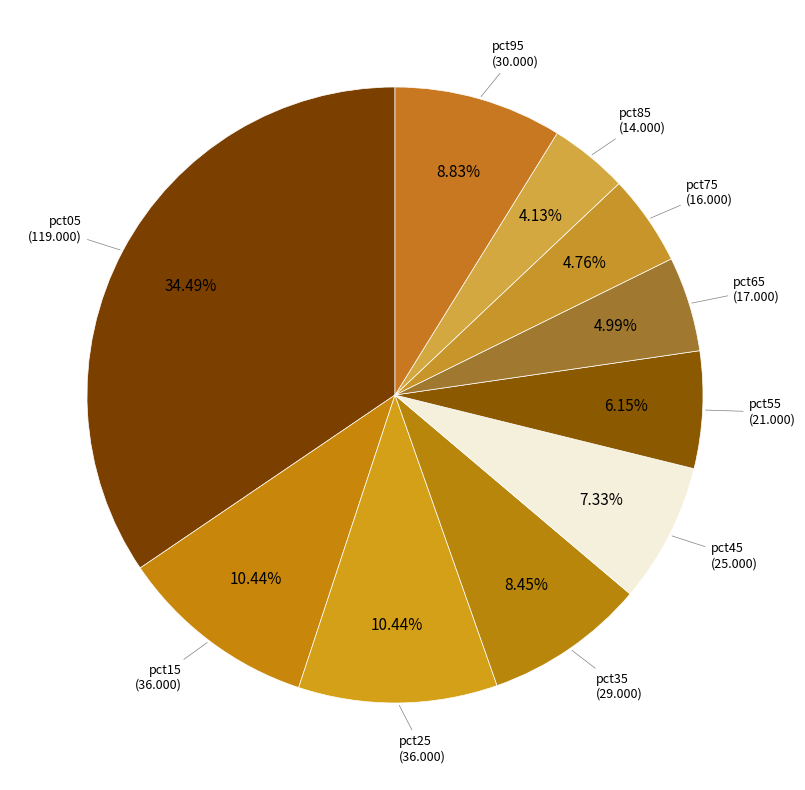

Is there any slice that represents more than half of the pie?

No